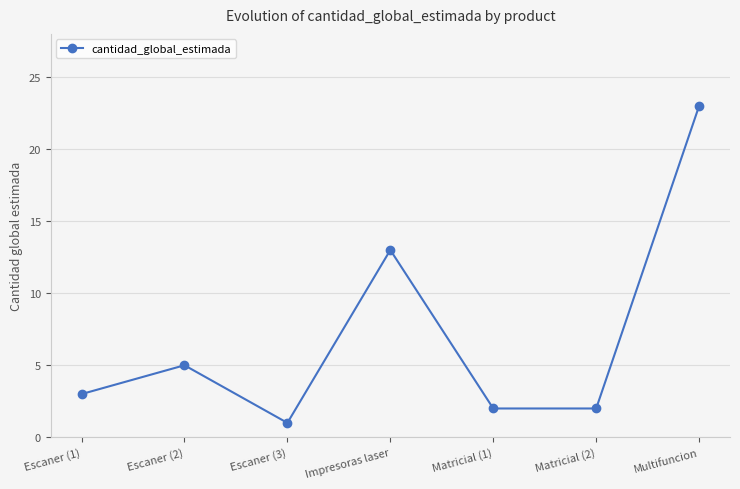

How many values are below 3?

3